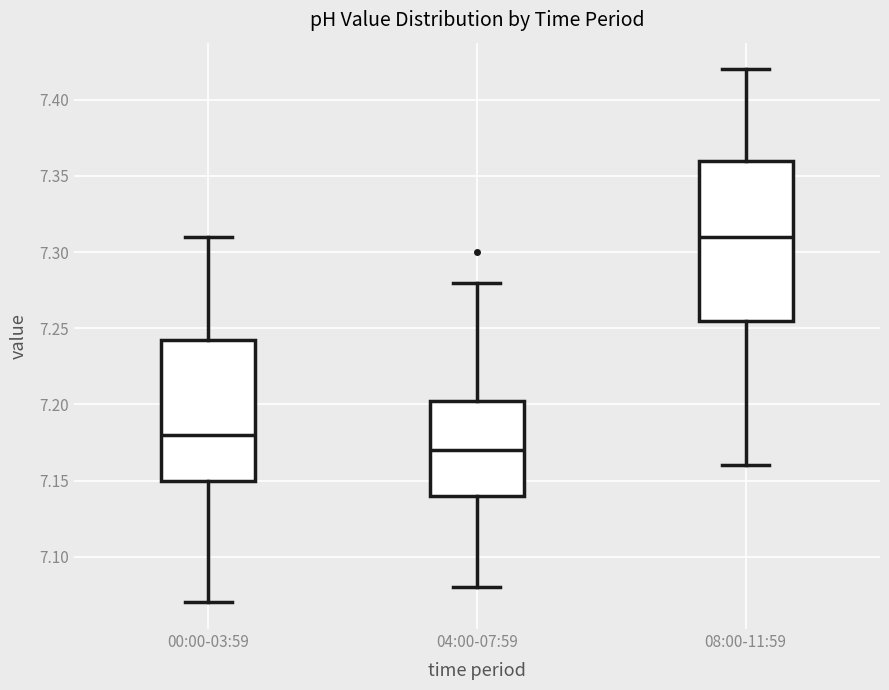

Which box's median line is the highest?

08:00-11:59